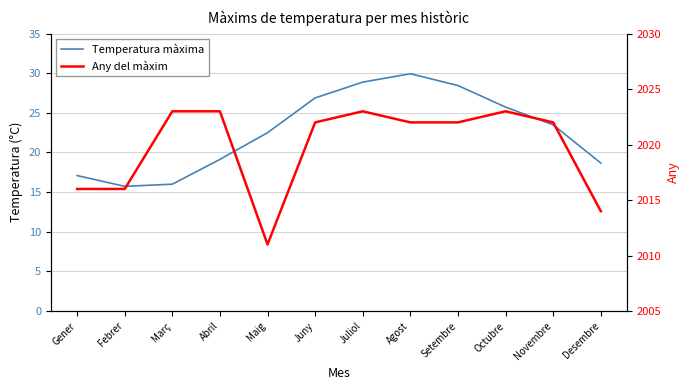

What is the value of the Any del màxim point at the 4th from the left?

2023.0